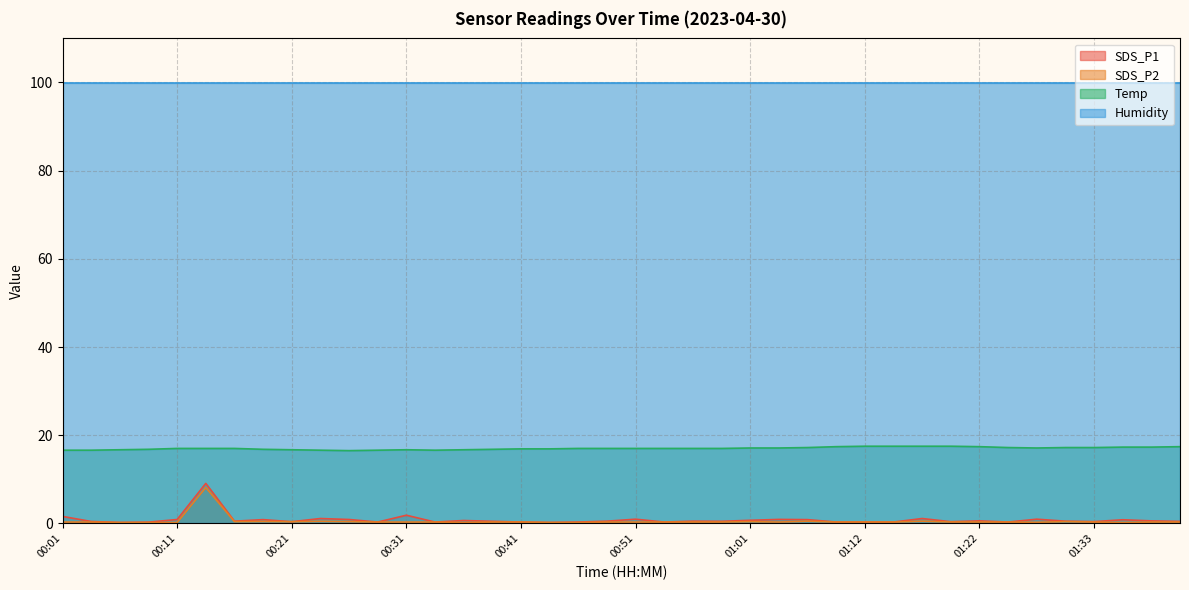

Does the chart display data point markers on the line(s)?

No